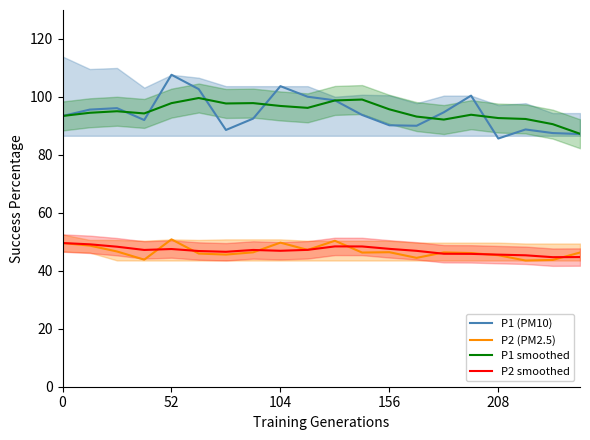

True or false: P1 smoothed and P2 smoothed cross at least once.

False